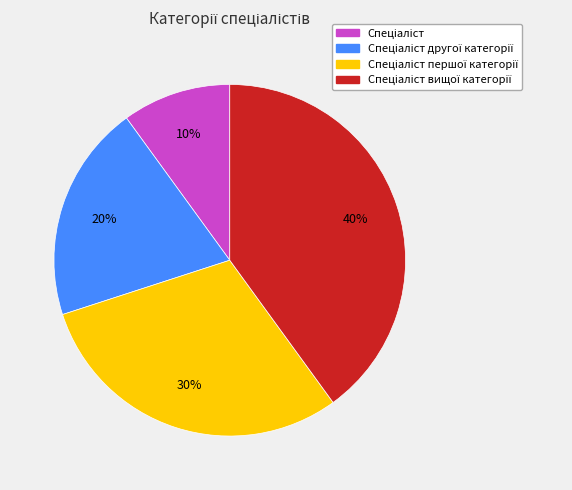

Is there a majority slice in this chart?

No